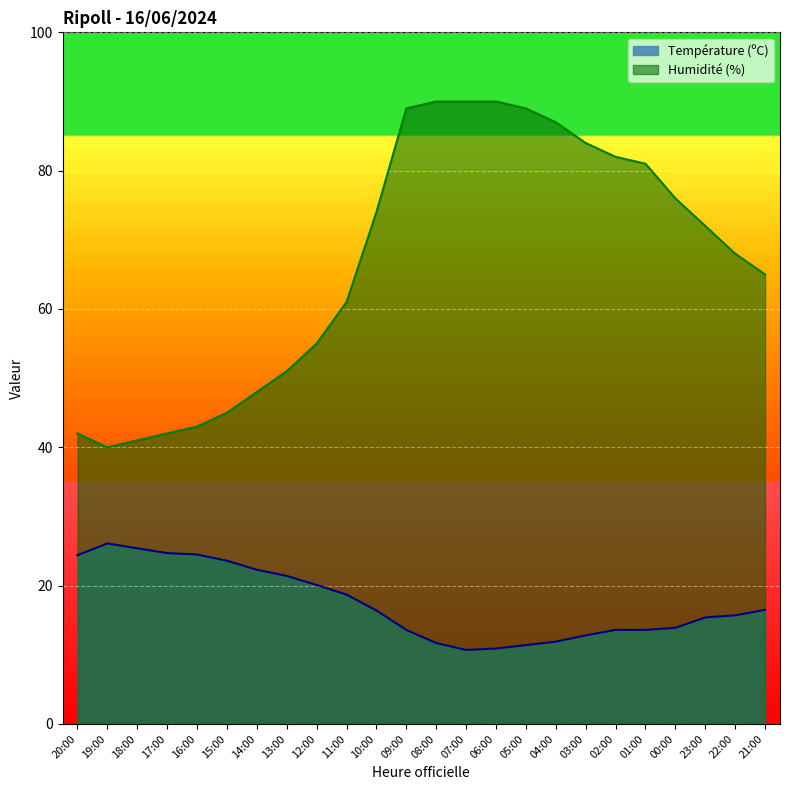

How many lines are shown in the chart?

2